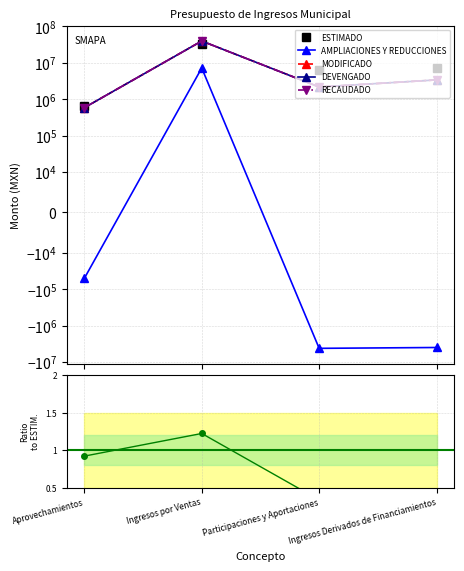

Reading left to right, what are all the values shown in this chart?

ESTIMADO: Aprovechamientos=632035.0	Ingresos por Ventas=32415255.0	Participaciones y Aportaciones=6400000.0	Ingresos Derivados de Financiamientos=7400000.0
AMPLIACIONES Y REDUCCIONES: Aprovechamientos=-50742.8	Ingresos por Ventas=7171289.8	Participaciones y Aportaciones=-4243016.9	Ingresos Derivados de Financiamientos=-4022324.0
MODIFICADO: Aprovechamientos=581292.2	Ingresos por Ventas=39586544.8	Participaciones y Aportaciones=2156983.1	Ingresos Derivados de Financiamientos=3377676.0
DEVENGADO: Aprovechamientos=581292.2	Ingresos por Ventas=39586544.8	Participaciones y Aportaciones=2156983.1	Ingresos Derivados de Financiamientos=3377676.0
RECAUDADO: Aprovechamientos=581292.2	Ingresos por Ventas=39586544.8	Participaciones y Aportaciones=2156983.1	Ingresos Derivados de Financiamientos=3377676.0
DEVENGADO/ESTIMADO: Aprovechamientos=0.9	Ingresos por Ventas=1.2	Participaciones y Aportaciones=0.3	Ingresos Derivados de Financiamientos=0.5